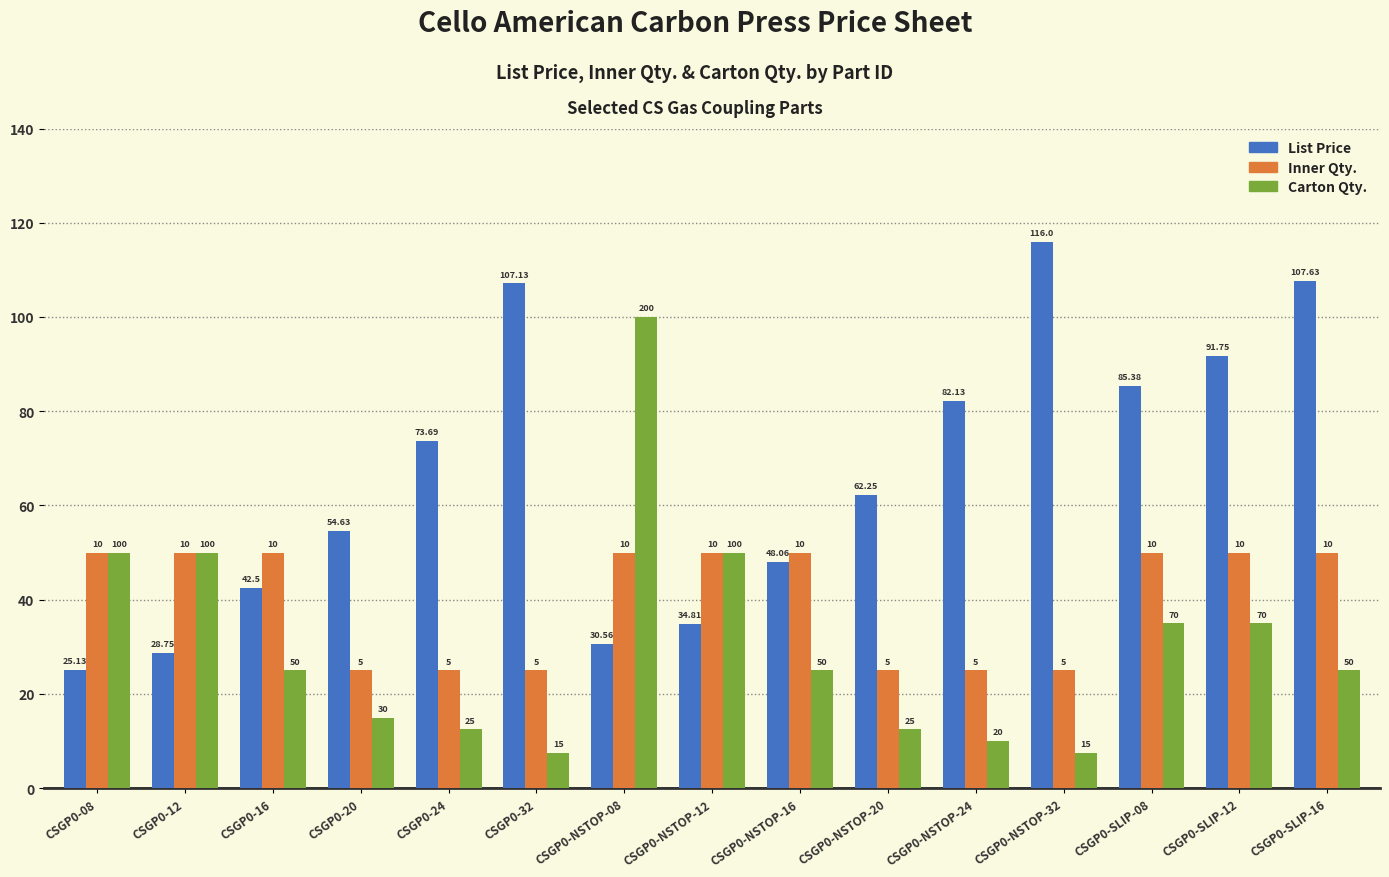

Which series has the largest total across all categories?

List Price